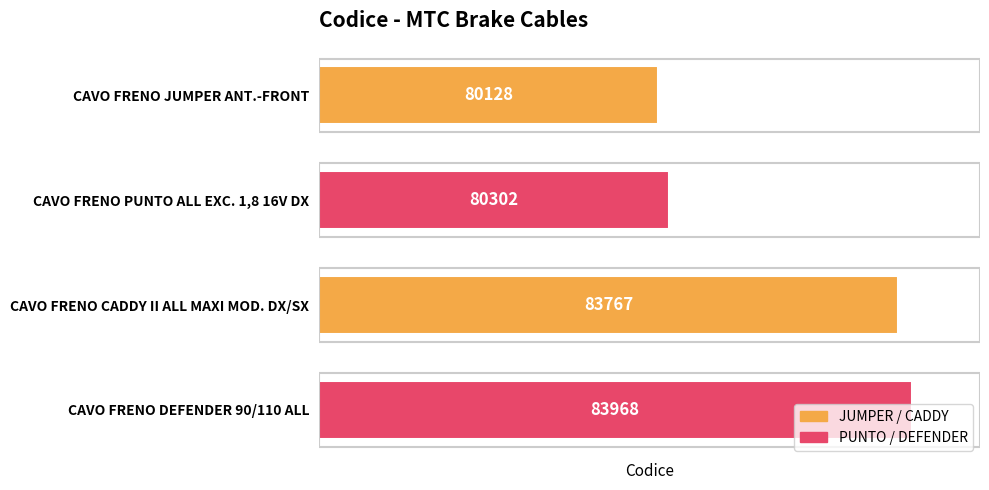

What is the sum of all values?

328165